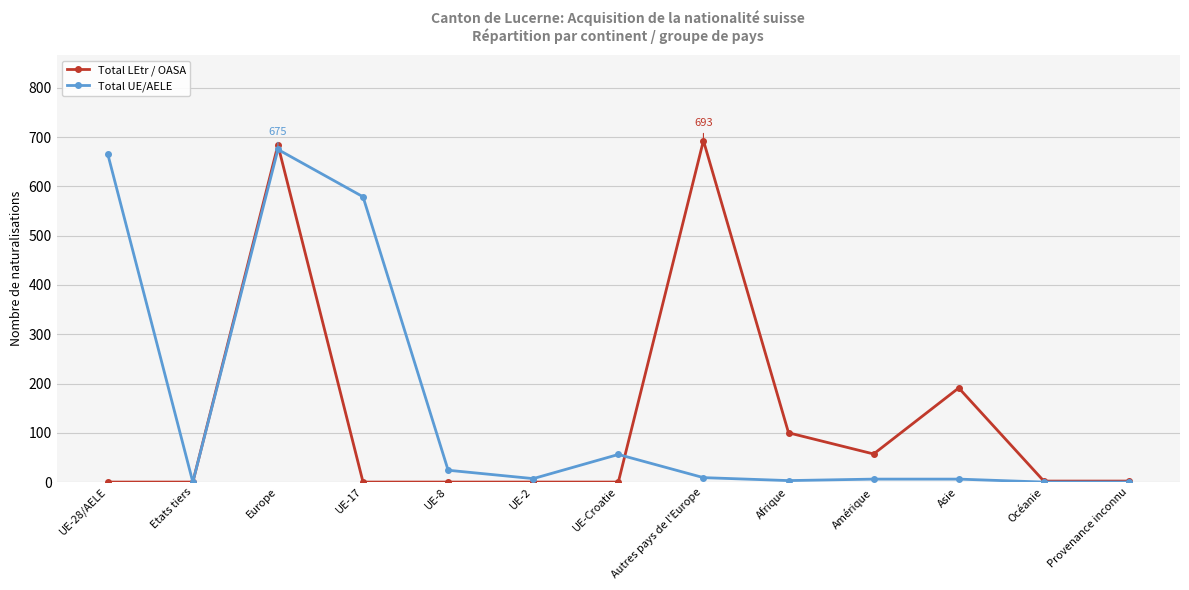

Which series has the widest spread of values?

Total LEtr / OASA